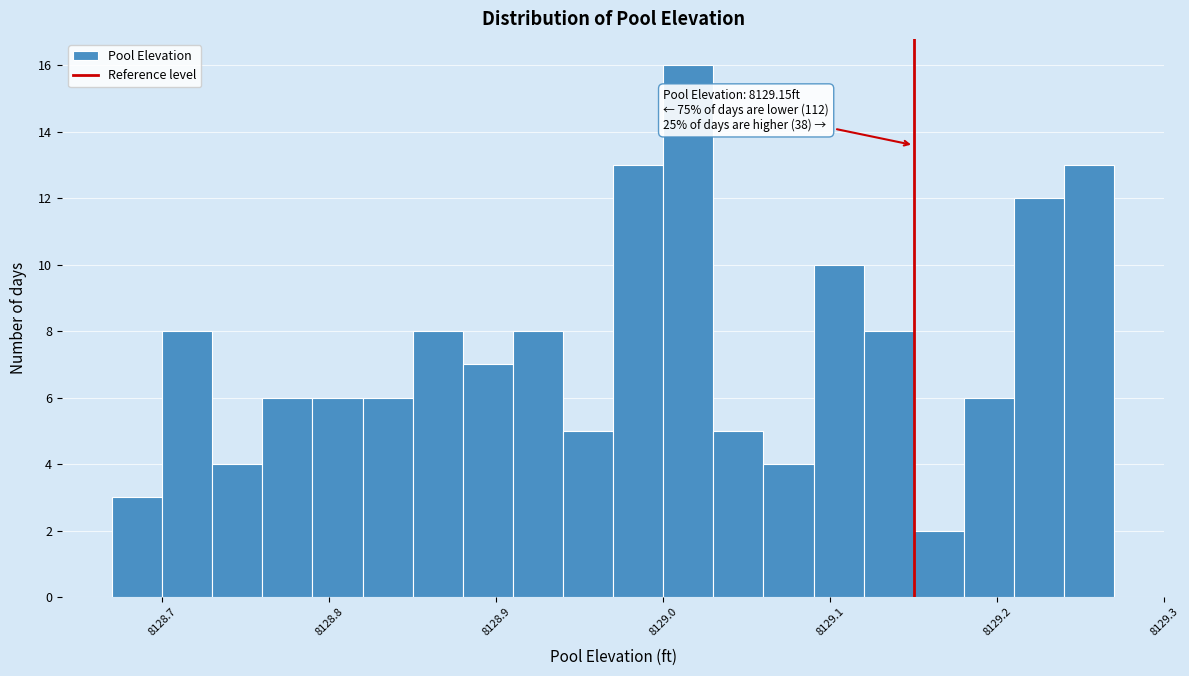

Around what value on the x-axis is the tallest bar? Give the approximate position of its centre, as read against the axis.

8129.02